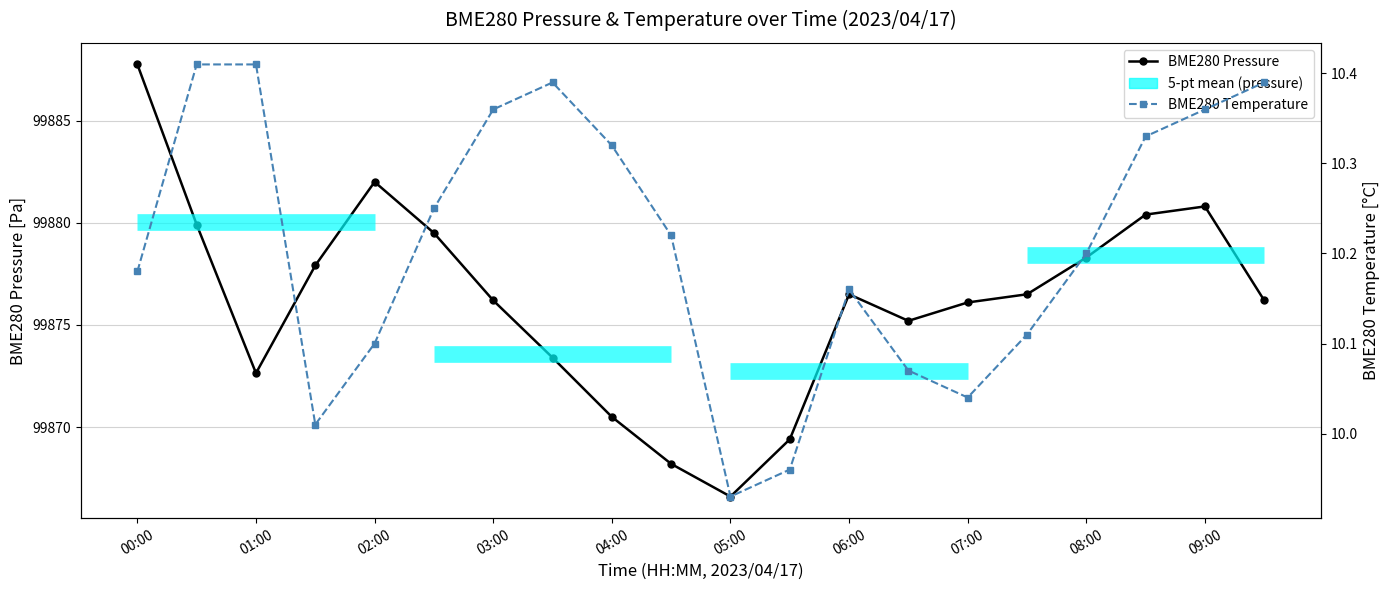

What is the approximate value of BME280 Pressure at 13?

99875.2